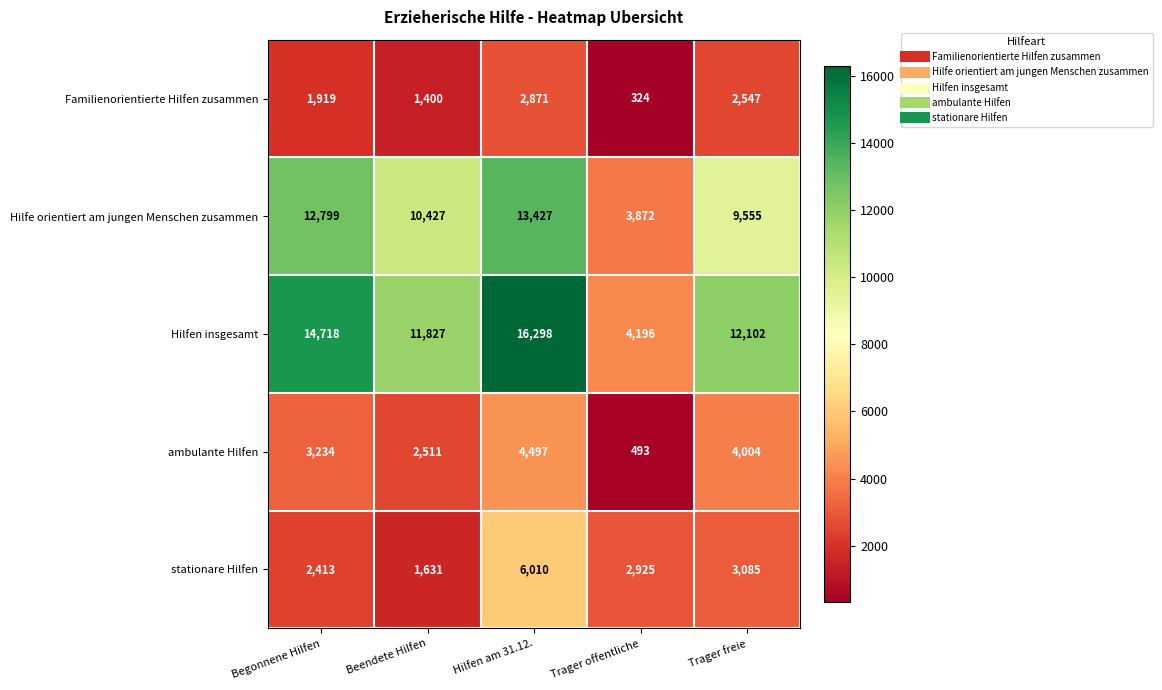

What is the difference between the maximum and second lowest values in the Hilfe orientiert am jungen Menschen zusammen series?

3872